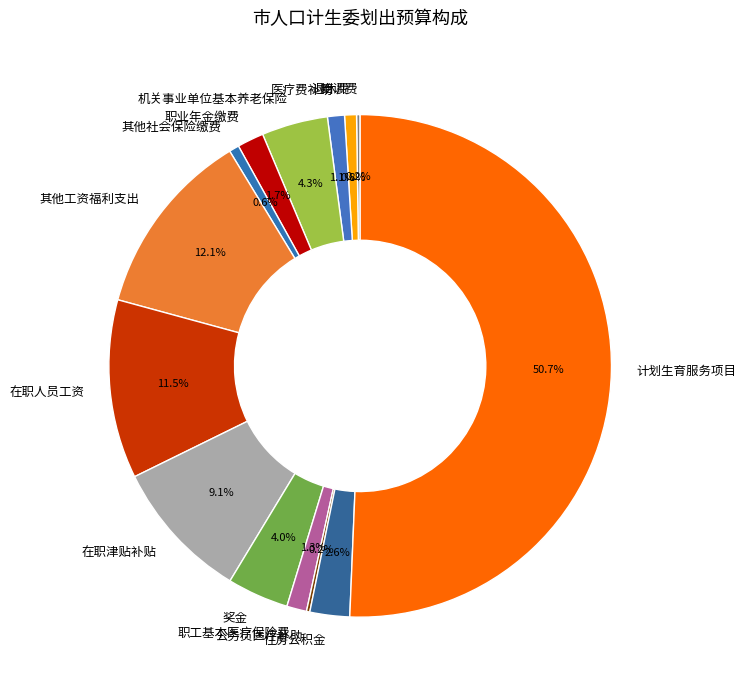

Combined, what portion of the pie is 退休费 and 计划生育服务项目?

51.4%